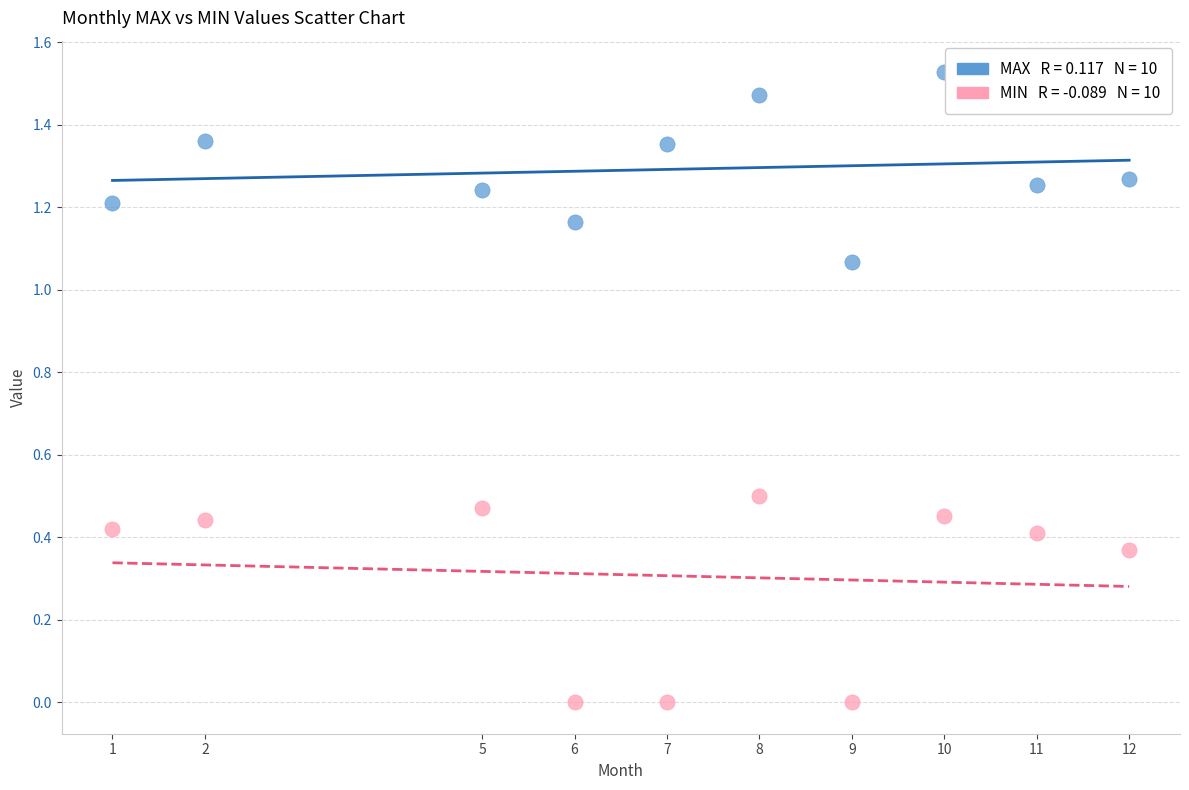

Across all data points, what is the range of X values (max minus min)?

11.0